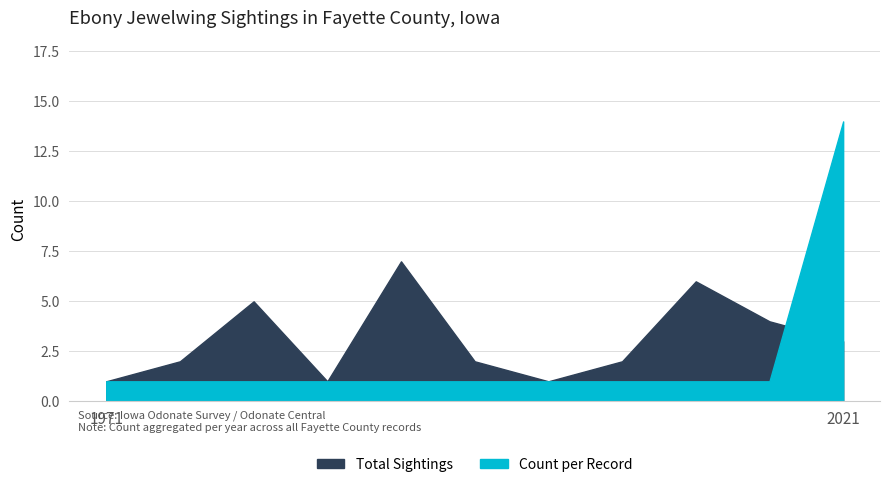

Rank the series by their maximum value, from lowest to highest.

Total Sightings, Count per Record